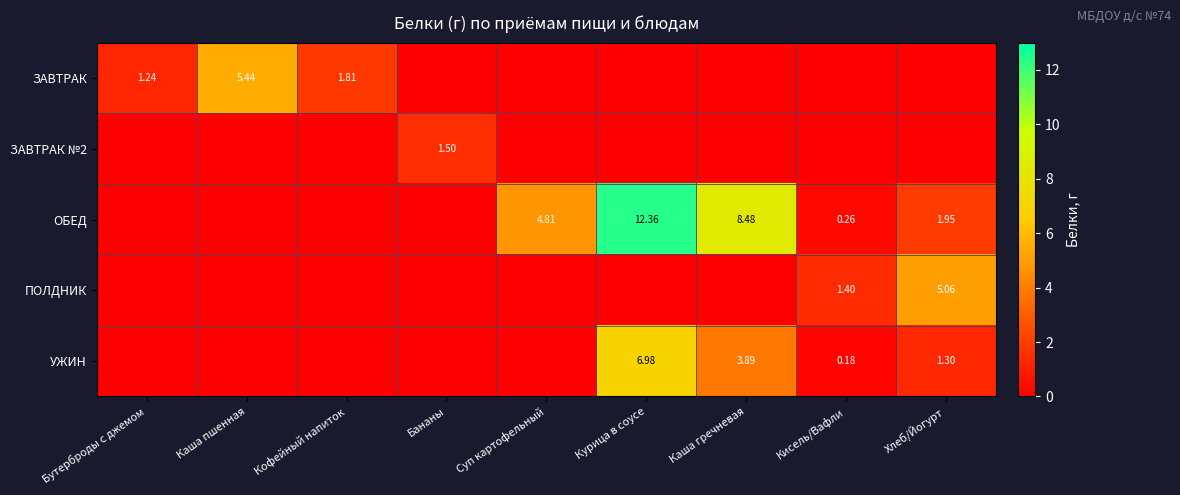

Between Каша пшенная and Кофейный напиток, which series saw the biggest shift?

ЗАВТРАК